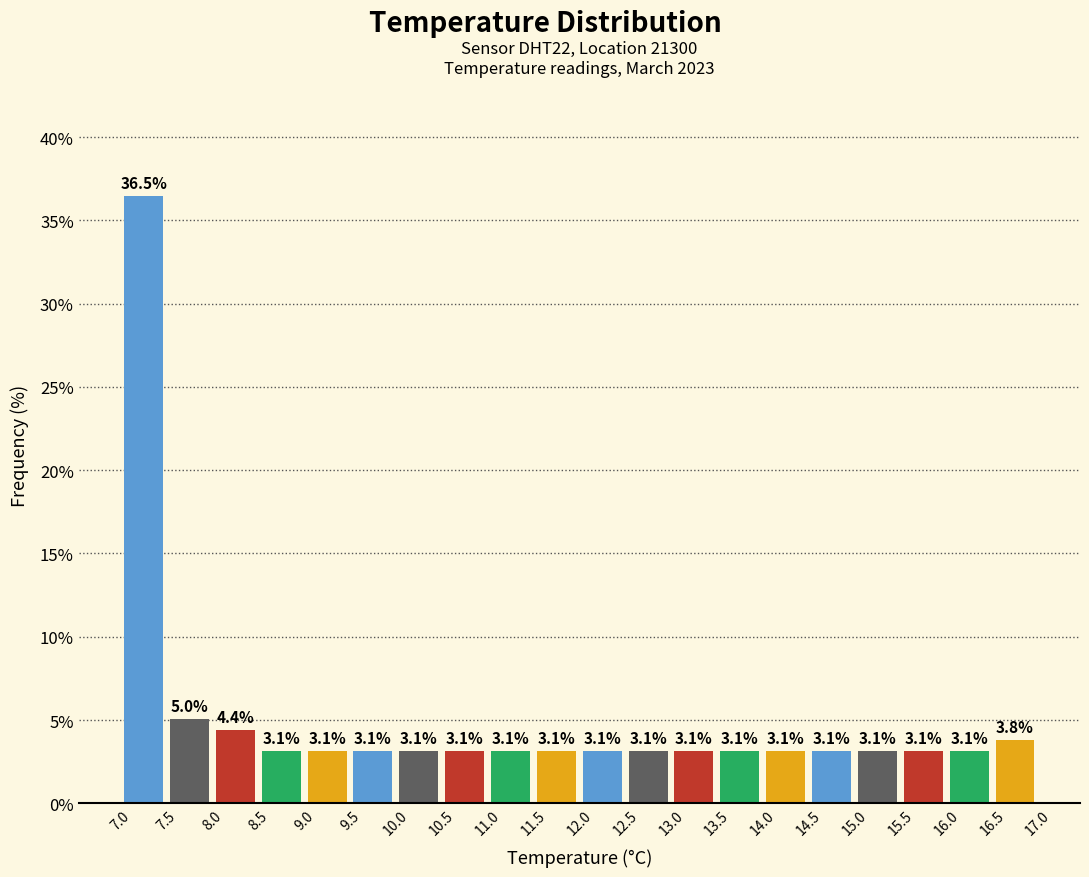

Reading left to right, list every bar in this chart as the range it spans on the x-axis followed by its height.

7.0 to 7.5: 36.5
7.5 to 8.0: 5.0
8.0 to 8.5: 4.4
8.5 to 9.0: 3.1
9.0 to 9.5: 3.1
9.5 to 10.0: 3.1
10.0 to 10.5: 3.1
10.5 to 11.0: 3.1
11.0 to 11.5: 3.1
11.5 to 12.0: 3.1
12.0 to 12.5: 3.1
12.5 to 13.0: 3.1
13.0 to 13.5: 3.1
13.5 to 14.0: 3.1
14.0 to 14.5: 3.1
14.5 to 15.0: 3.1
15.0 to 15.5: 3.1
15.5 to 16.0: 3.1
16.0 to 16.5: 3.1
16.5 to 17.0: 3.8